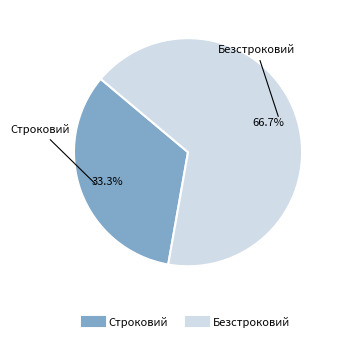

Which category has the smallest portion of the pie?

Строковий